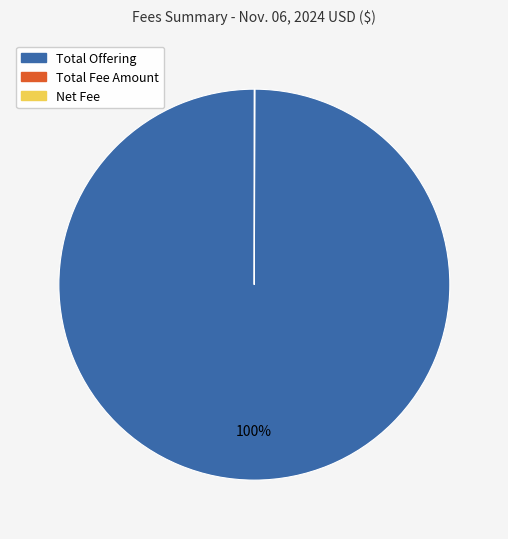

Which category has the biggest portion of the pie?

Total Offering